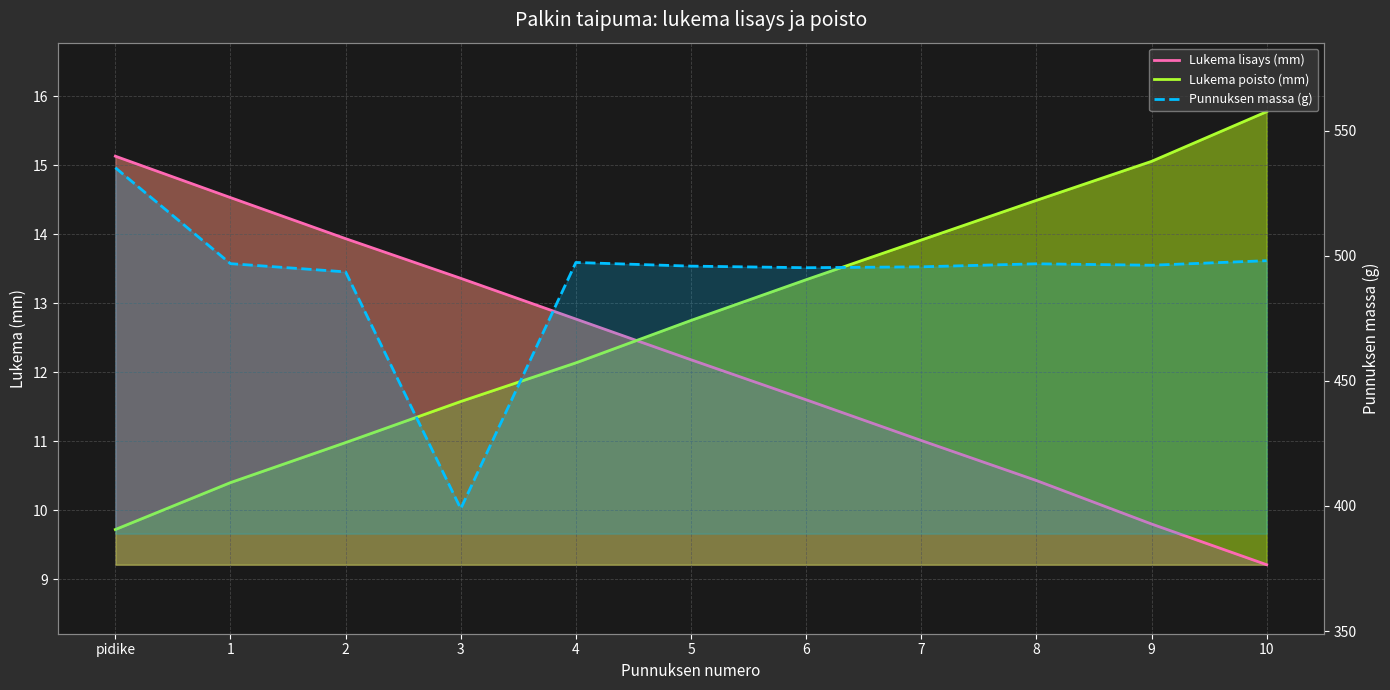

Between pidike and 8, which series saw the biggest shift?

Punnuksen massa (g)